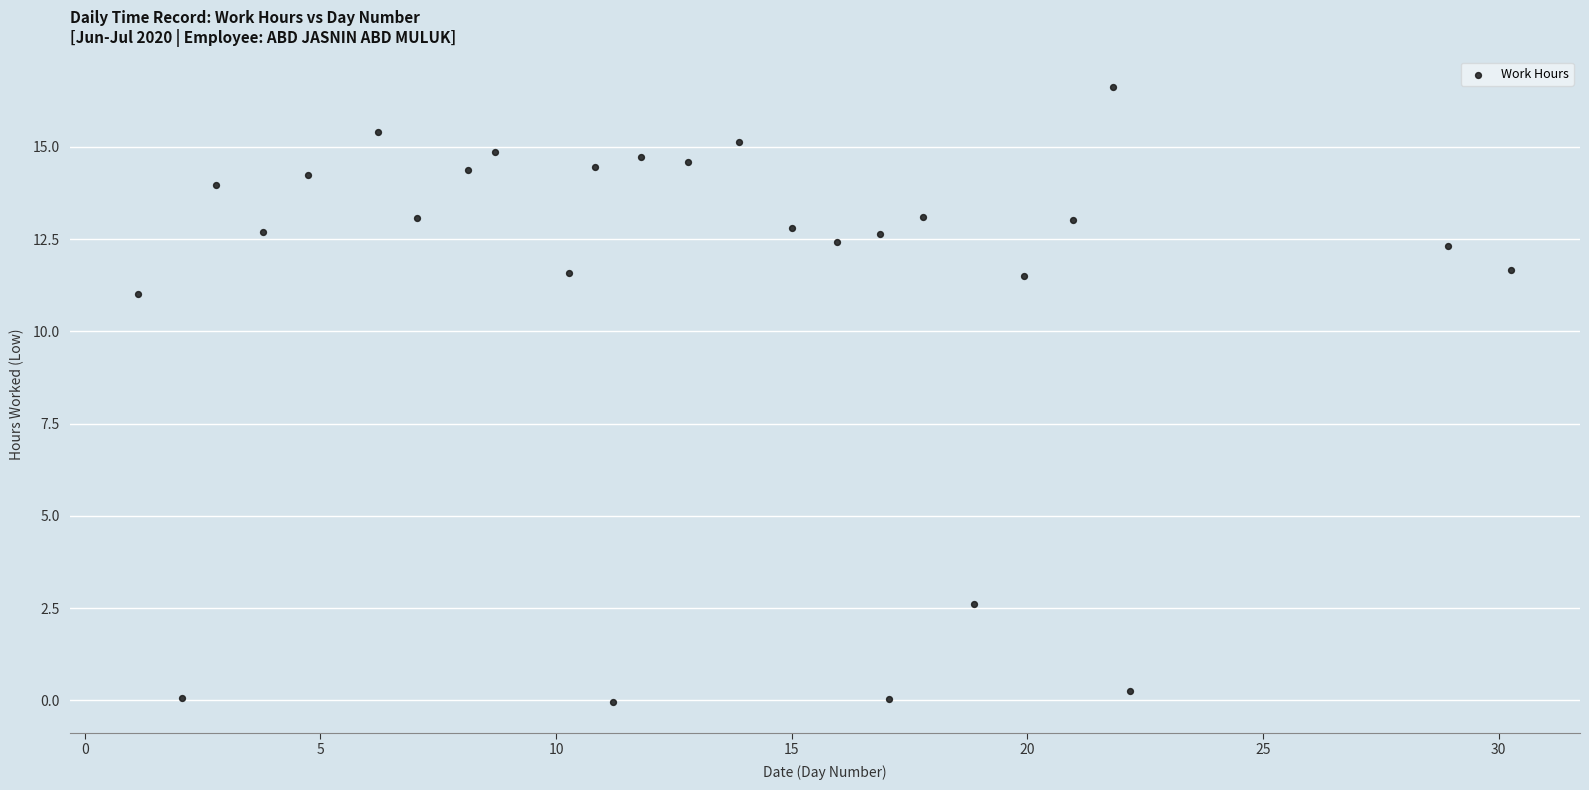

What is the range of X values (max minus min)?

29.1